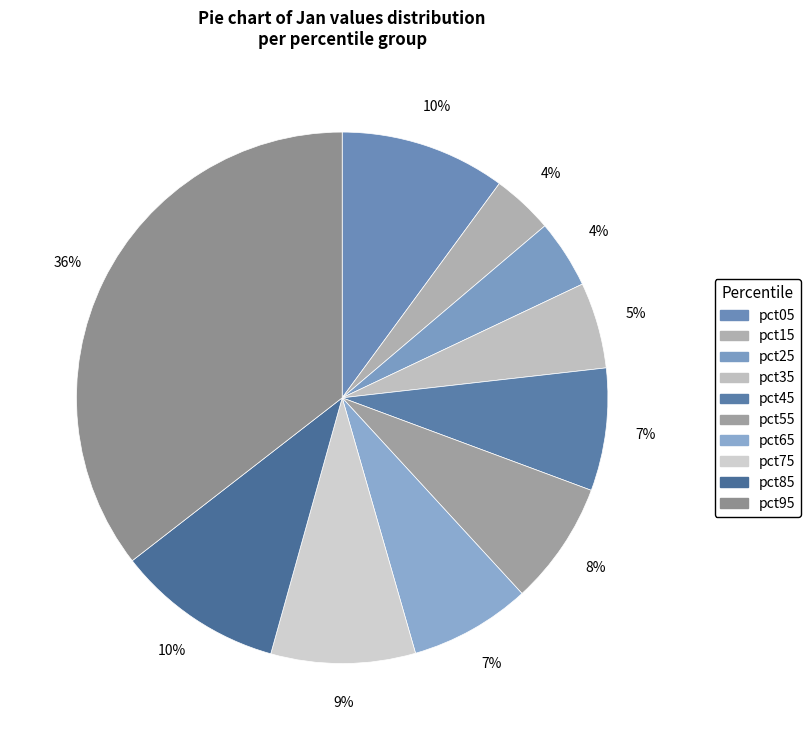

What percentage is the pct35 slice, to the nearest percent?

5%